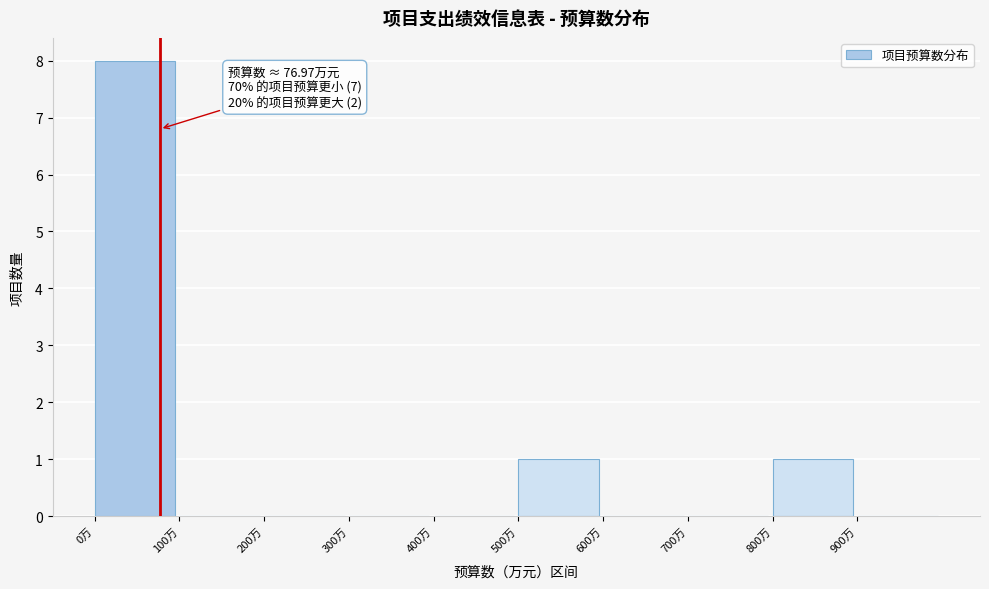

Over which range of the x-axis is the bar tallest?

0 to 100